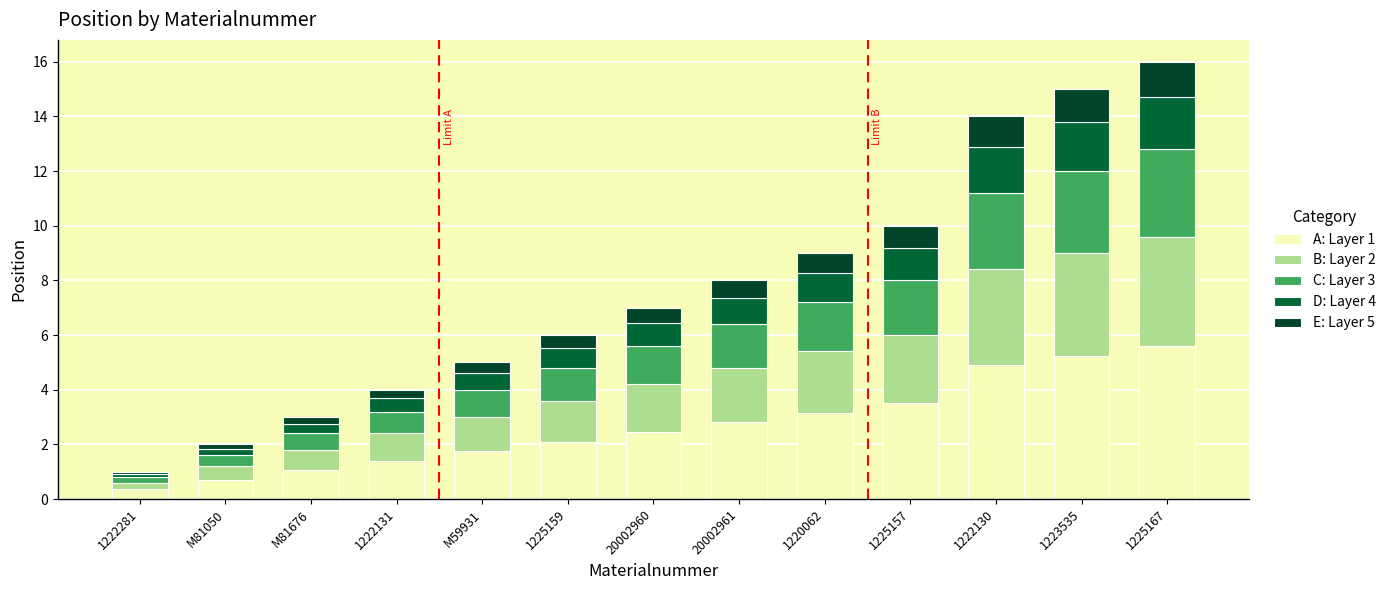

Rank the series by their maximum value, from highest to lowest.

A: Layer 1, B: Layer 2, C: Layer 3, D: Layer 4, E: Layer 5